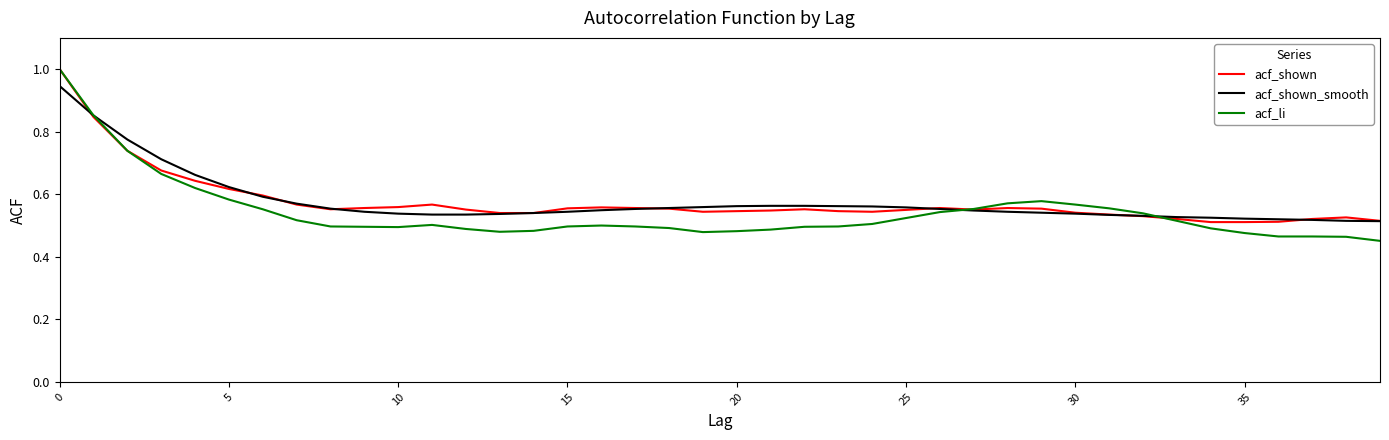

How many distinct data groups are displayed?

3